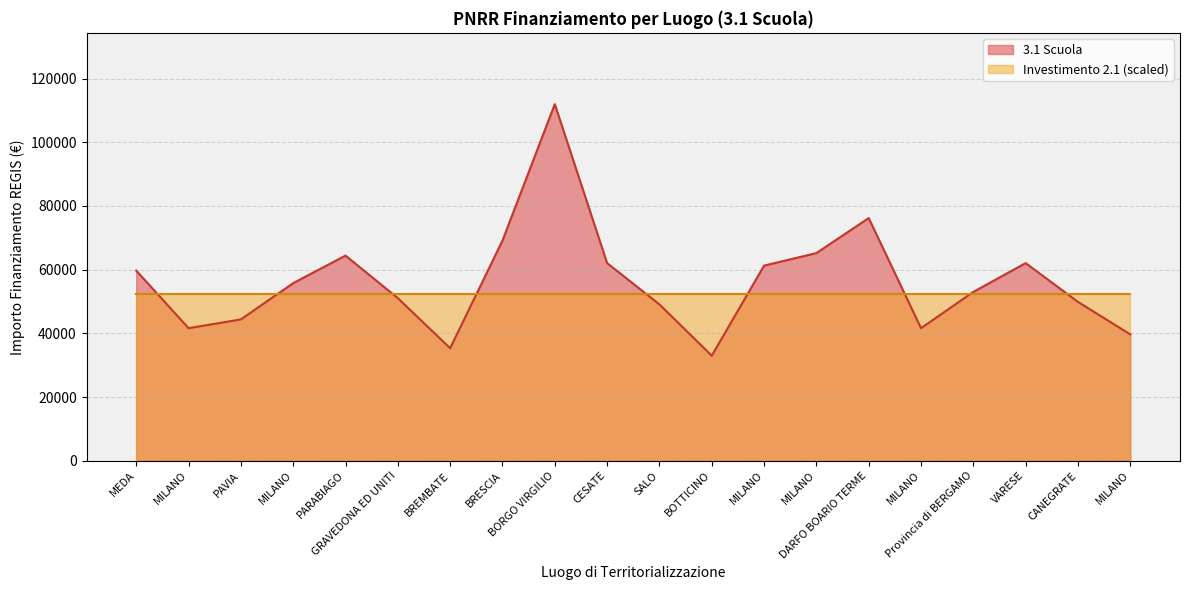

Which has a higher value, MILANO or MILANO?

MILANO